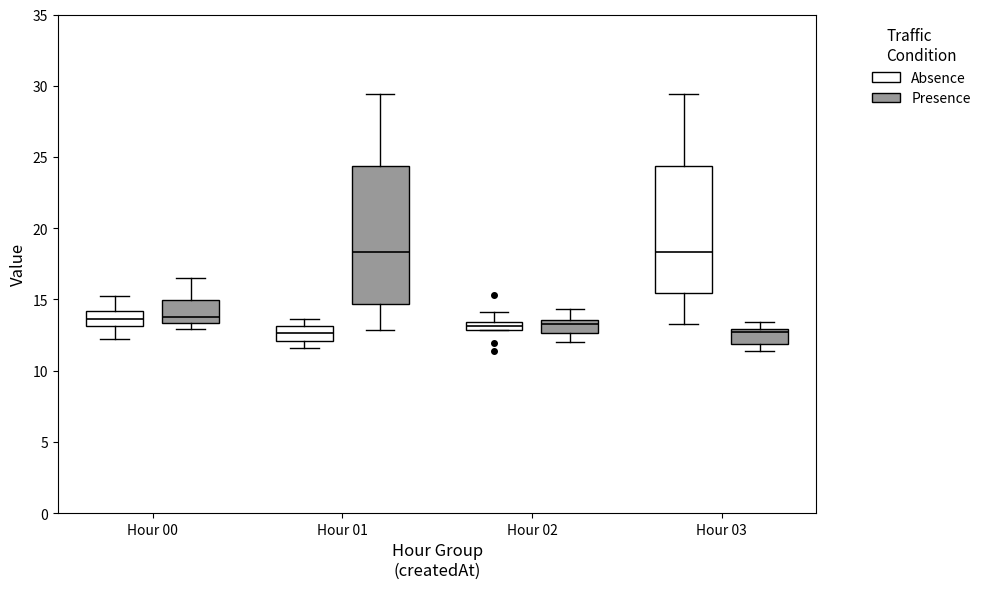

Which box is the tallest, from its lower edge to its upper edge?

Hour 01 (Presence)